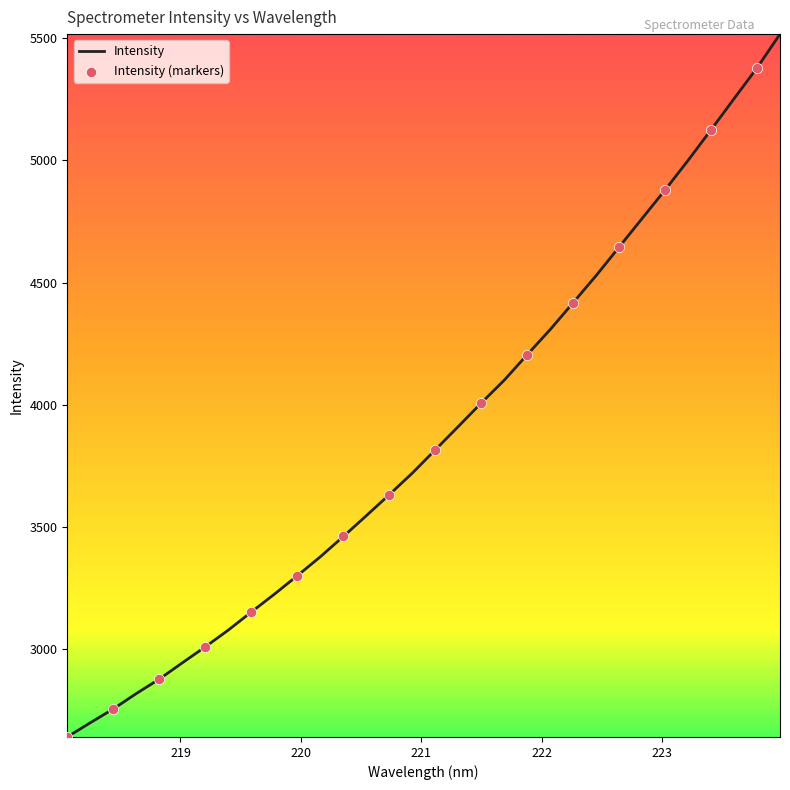

What is the minimum value shown in the chart?

2639.2